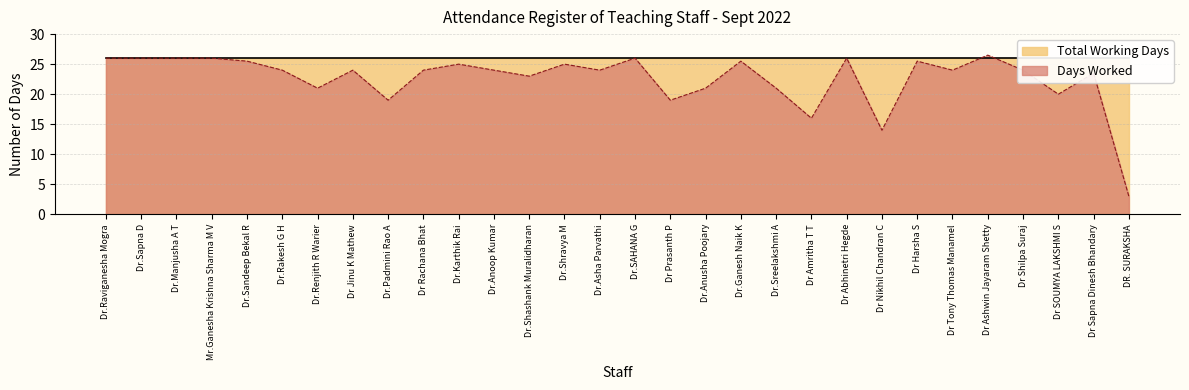

Is it true that the value at Dr.Anusha Poojary is 37.7?

False